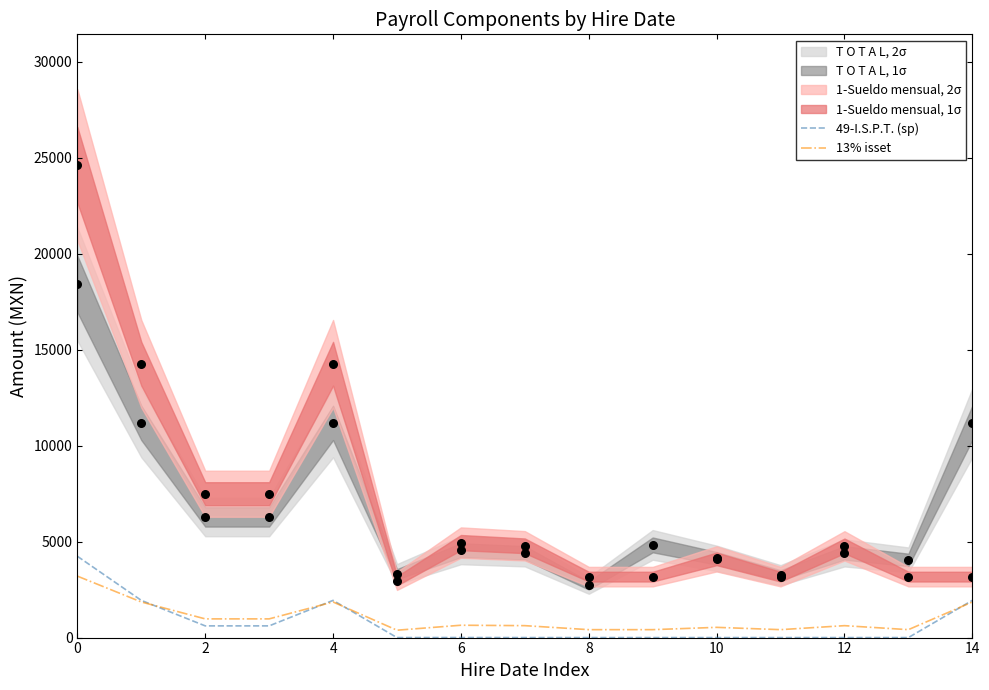

The value of 49-I.S.P.T. (sp) at 12 is 2384.5. True or false?

False